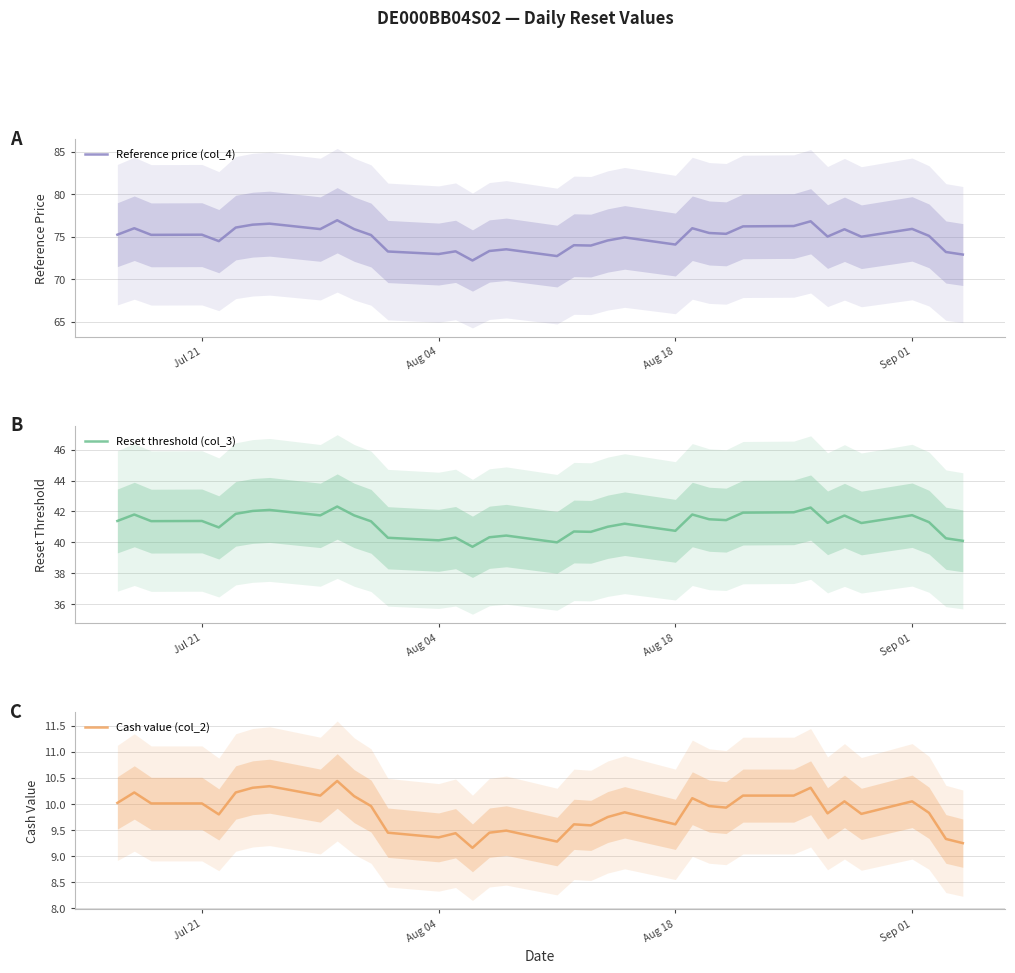

What is the highest value of the Reset threshold (col_3) series?

42.3